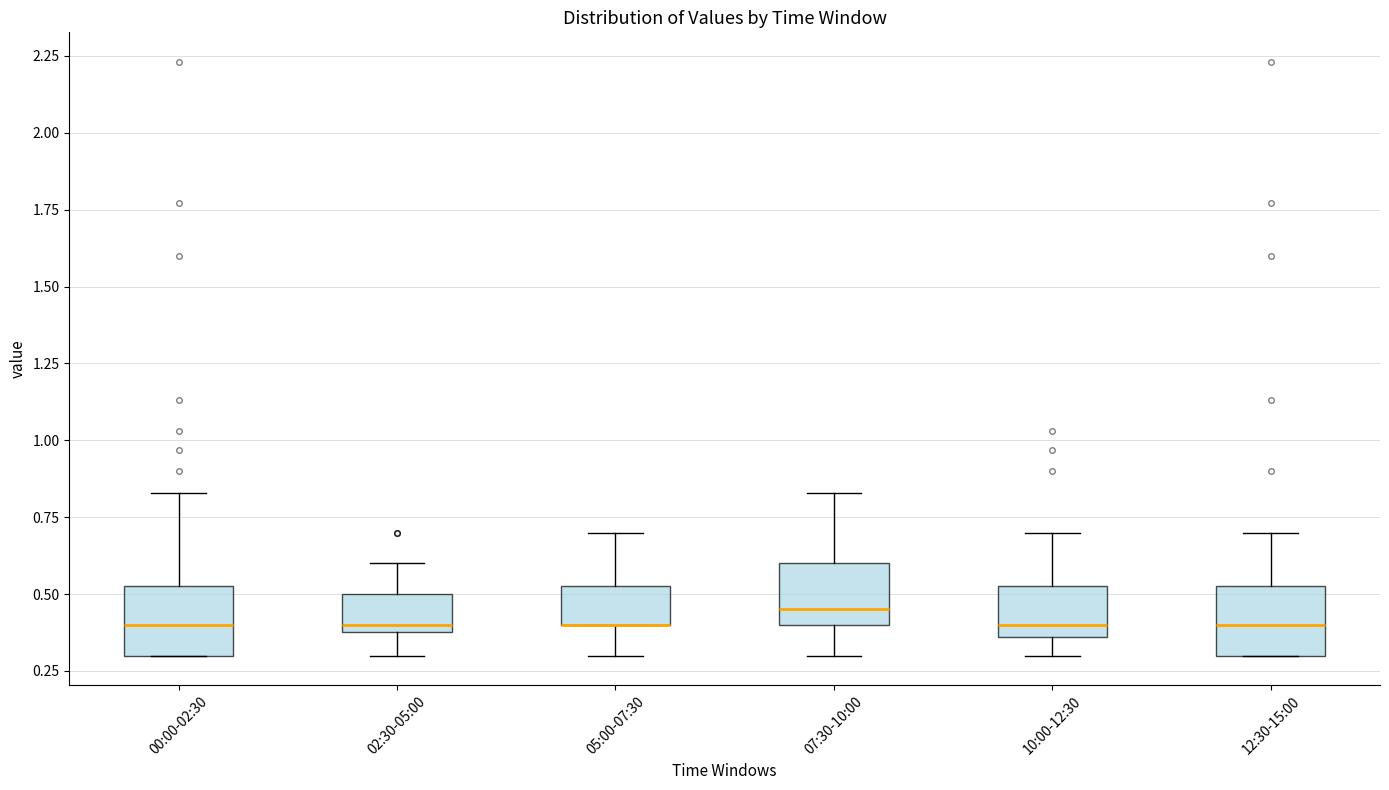

Reading left to right, transcribe this box plot: for each box, give where its median line is, the range the box spans, and where its two whiskers end, as read against the y-axis. The values are not printed on the chart, so give them approximately, as read against the axis.

00:00-02:30: median 0.40, box 0.30 to 0.55, whiskers 0.30 to 0.85
02:30-05:00: median 0.40 (just above the box's lower edge), box 0.40 to 0.50, whiskers 0.30 to 0.60
05:00-07:30: median 0.40 (drawn on the box's lower edge), box 0.40 to 0.55, whiskers 0.30 to 0.70
07:30-10:00: median 0.45, box 0.40 to 0.60, whiskers 0.30 to 0.85
10:00-12:30: median 0.40, box 0.35 to 0.55, whiskers 0.30 to 0.70
12:30-15:00: median 0.40, box 0.30 to 0.55, whiskers 0.30 to 0.70